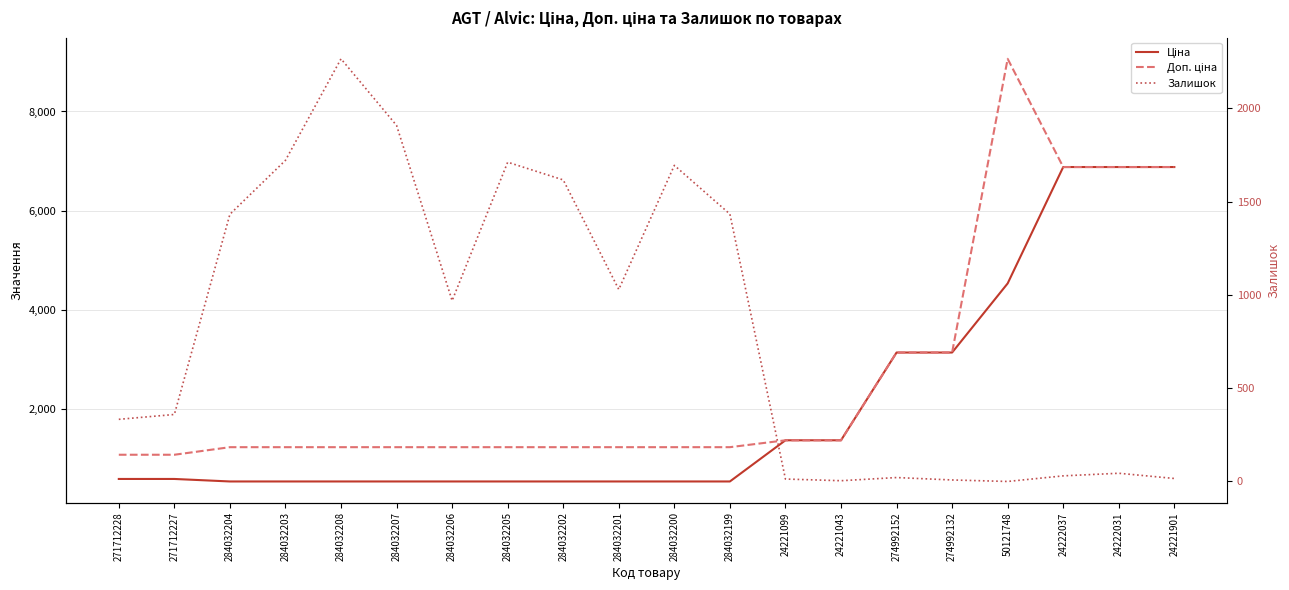

How many data points does each series have?

20